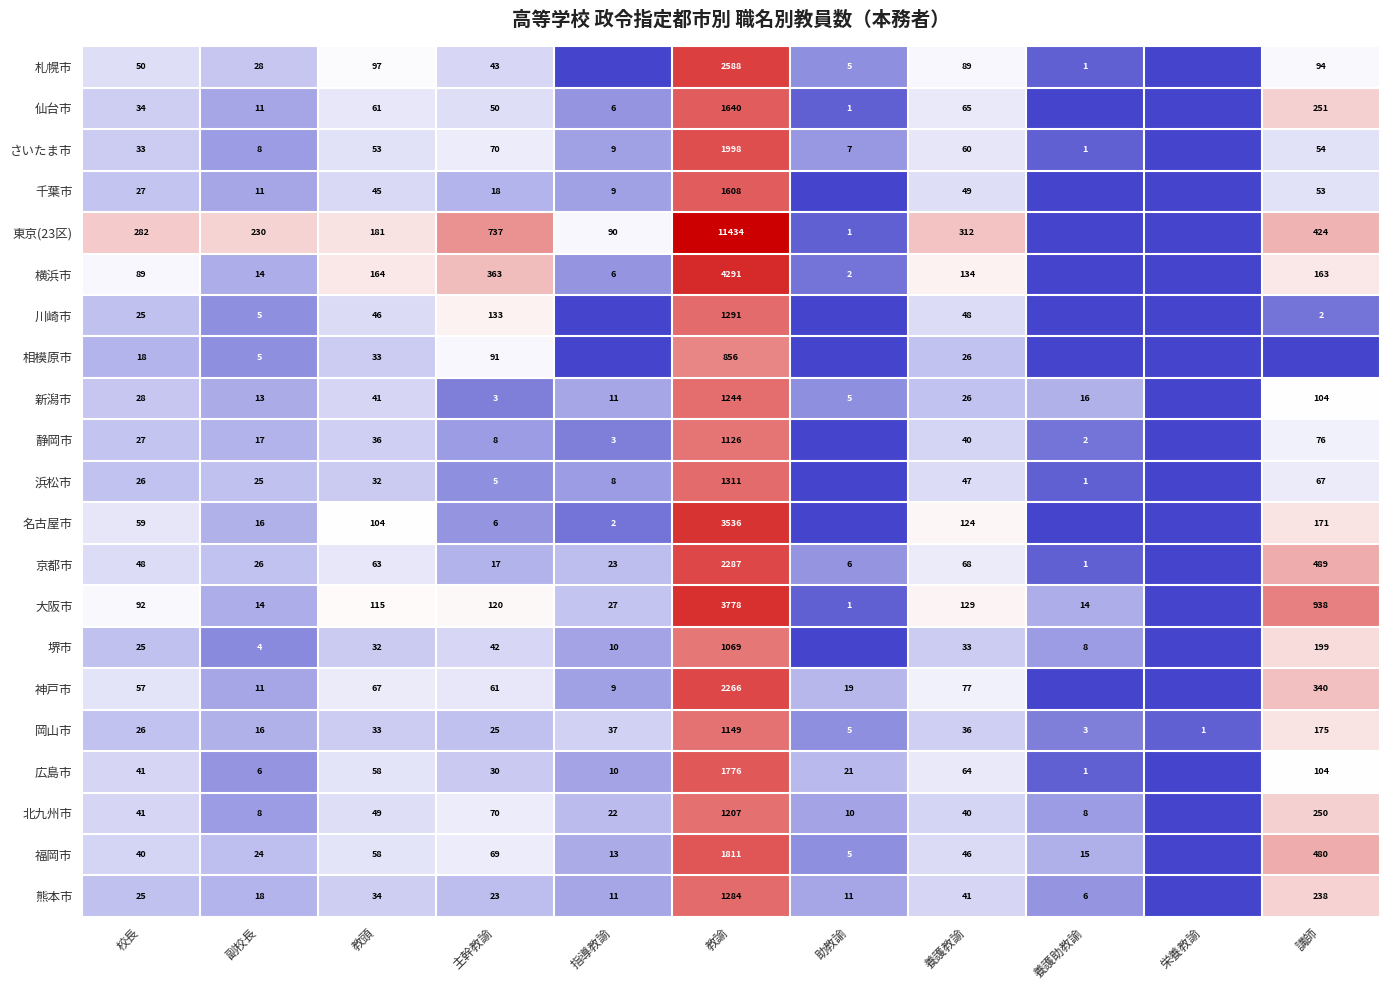

Which series changed the most between 校長 and 副校長?

大阪市